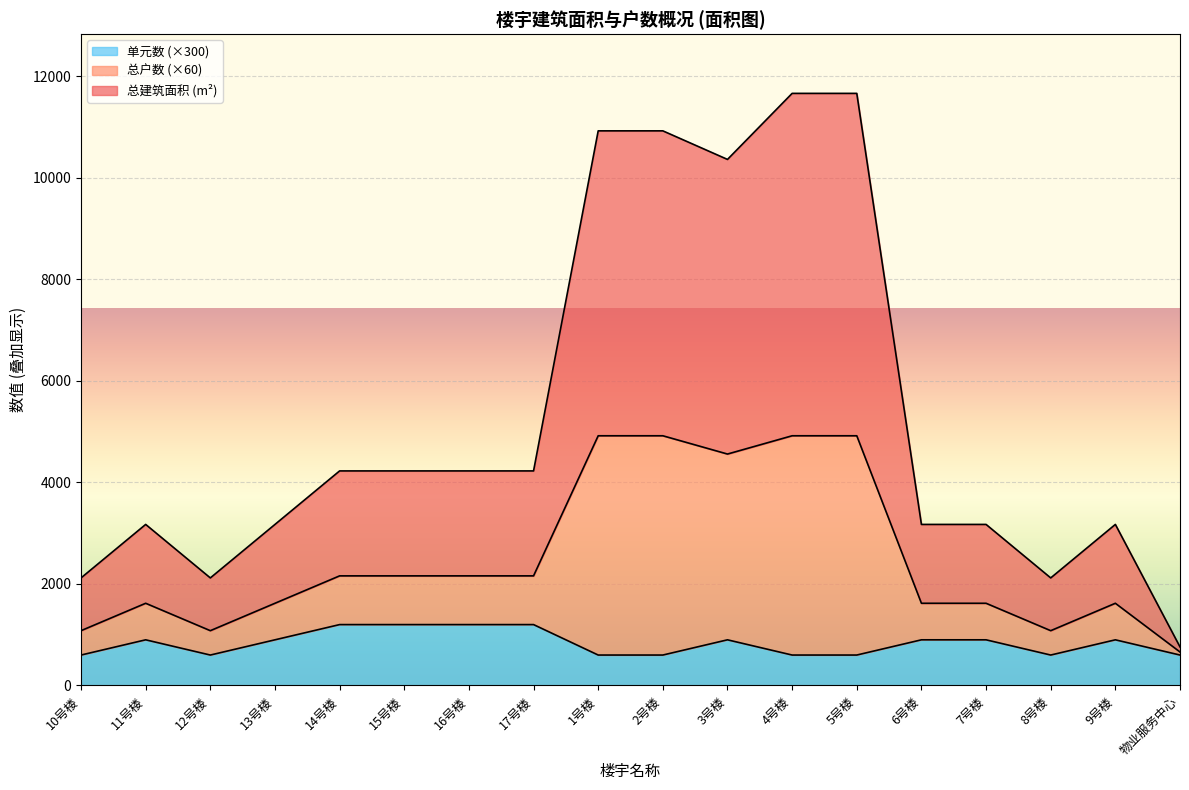

What is the difference between the highest and lowest values at 1号楼?

10327.3